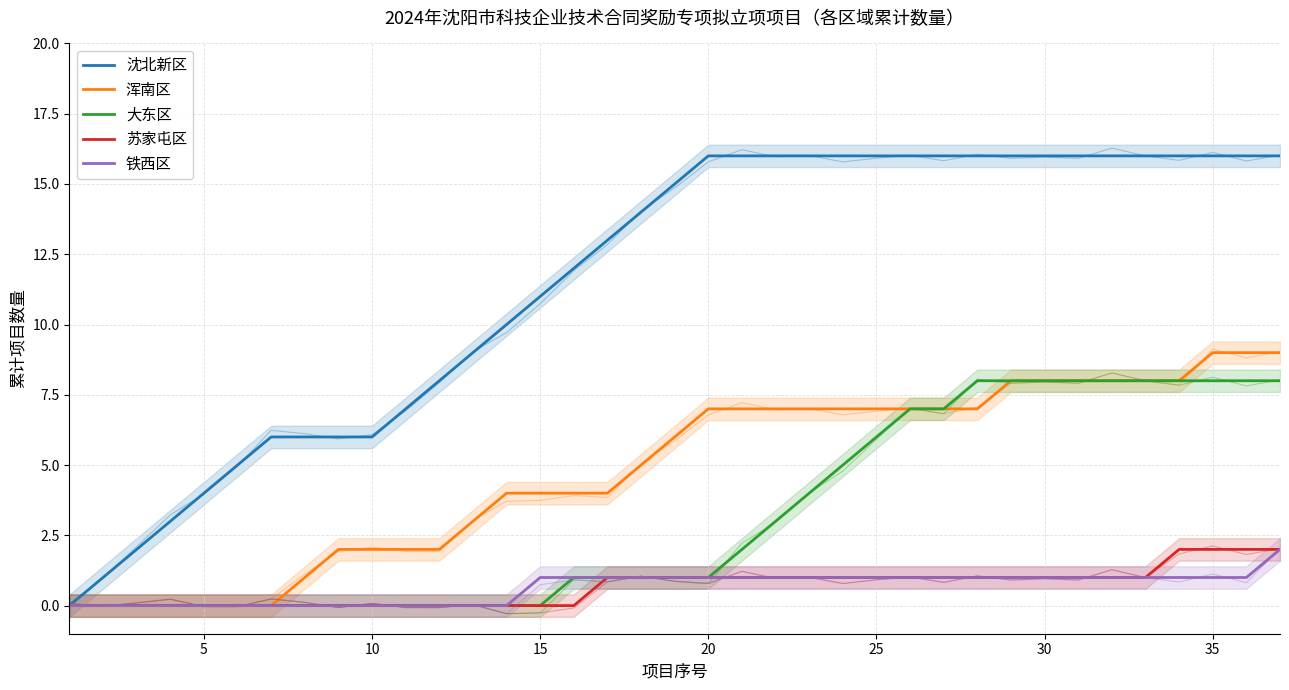

Does the chart display data point markers on the line(s)?

No